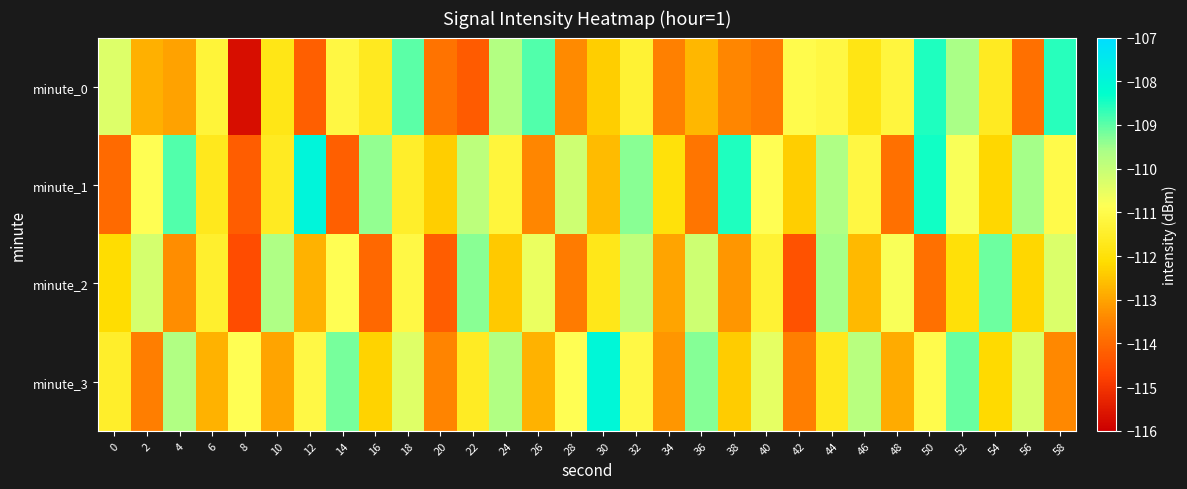

What is the spread (max minus min) of values at 14?

5.0